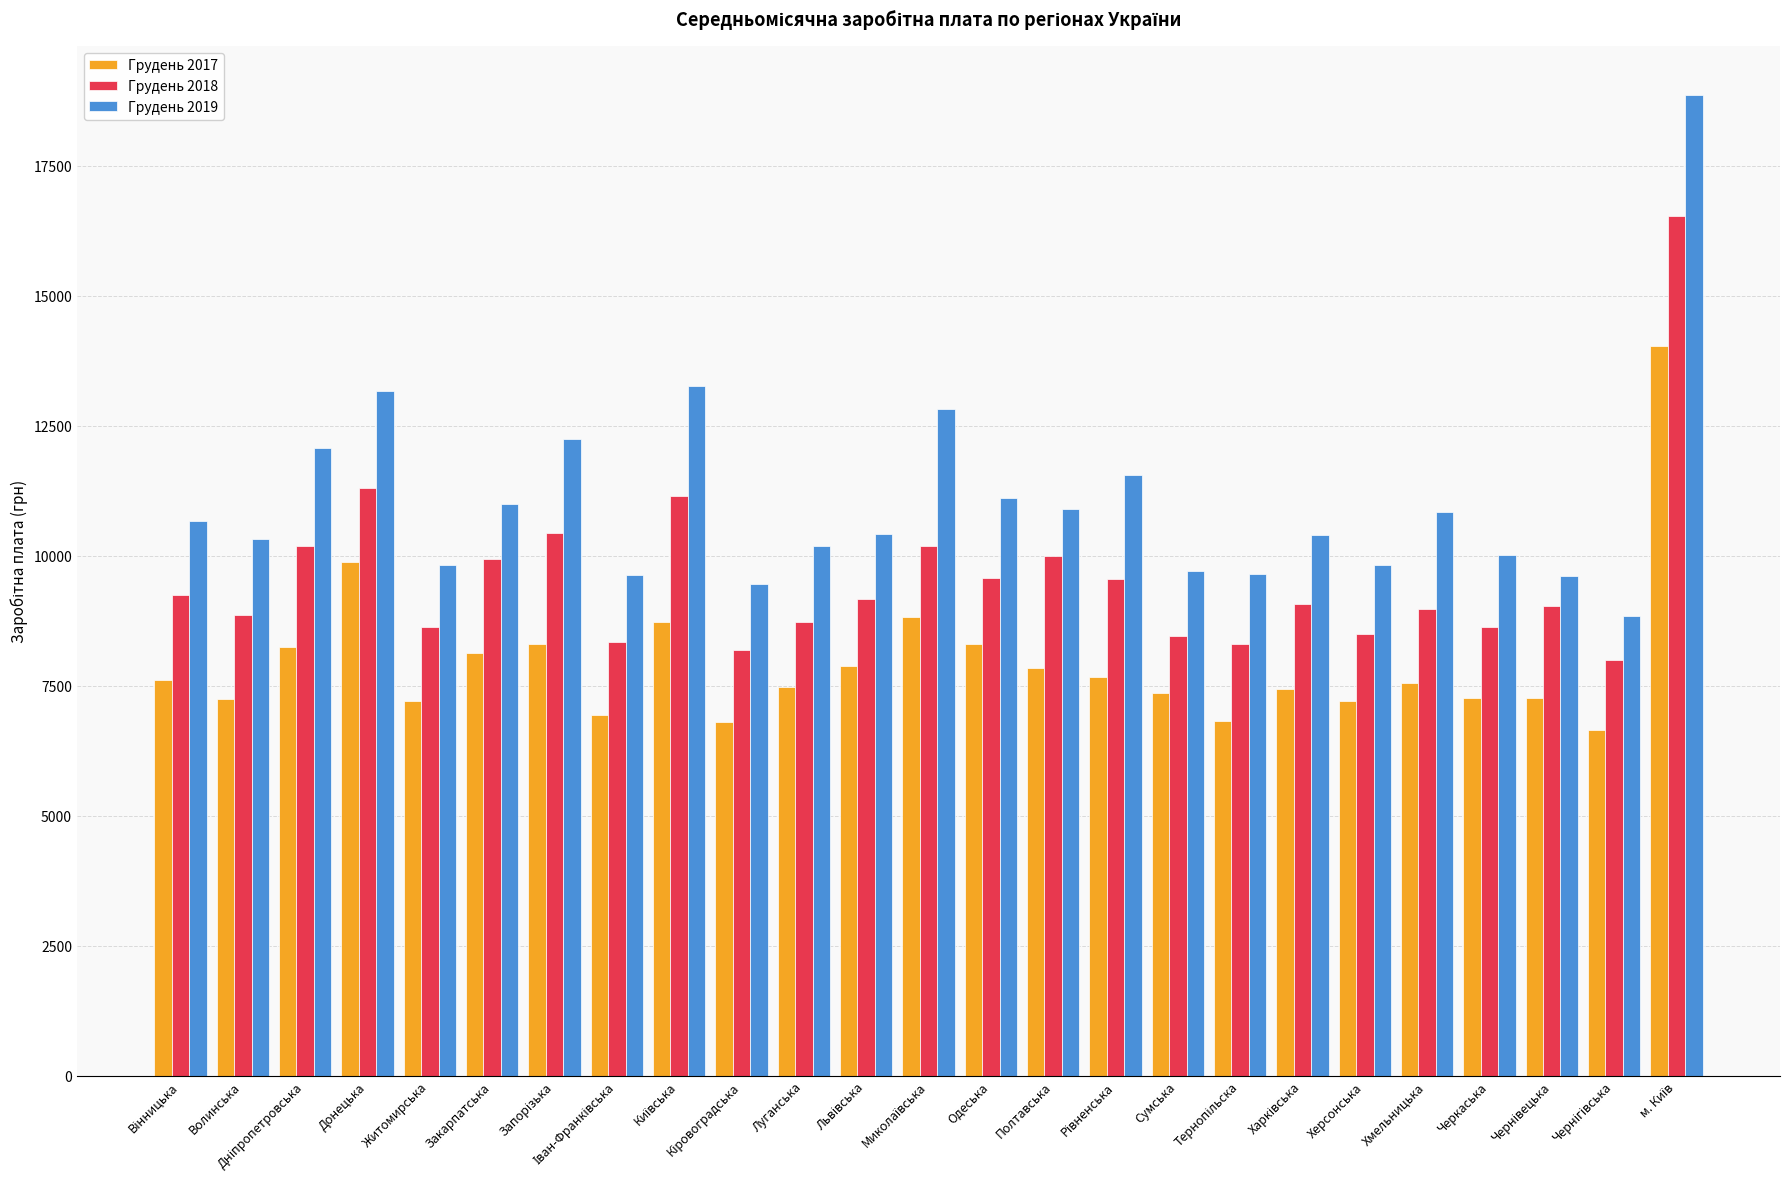

At which label is Грудень 2017 closest to 10345?

Донецька